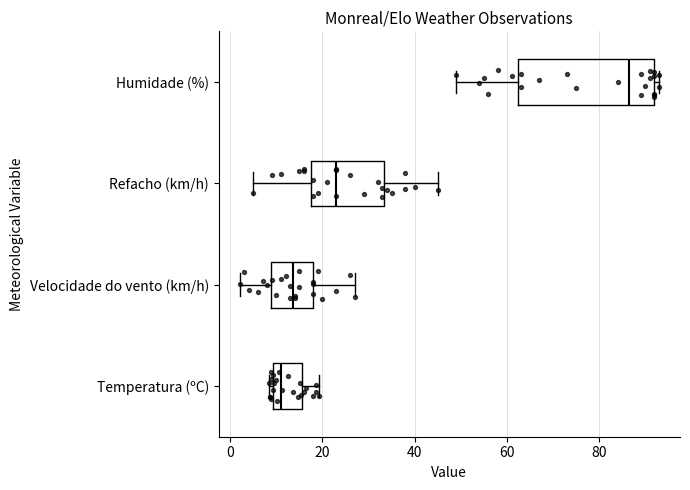

Which box has the furthest to the right median line?

Humidade (%)